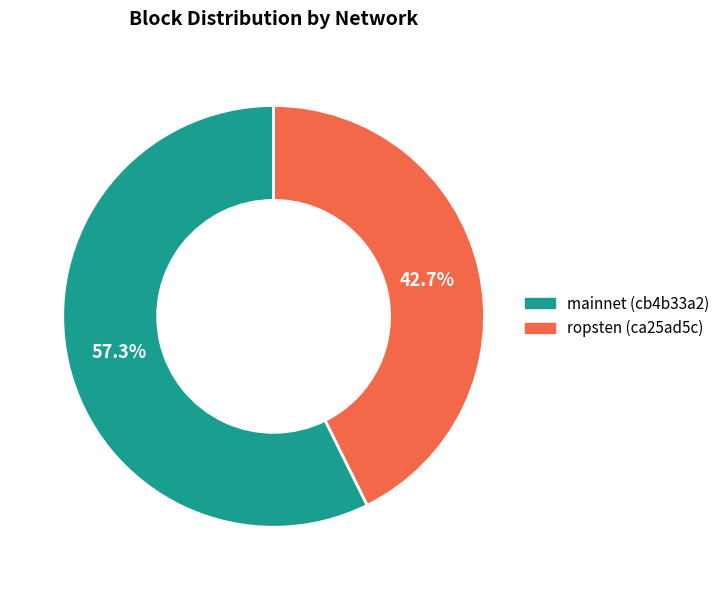

How much of the chart is everything except ropsten (ca25ad5c)?

57.3%